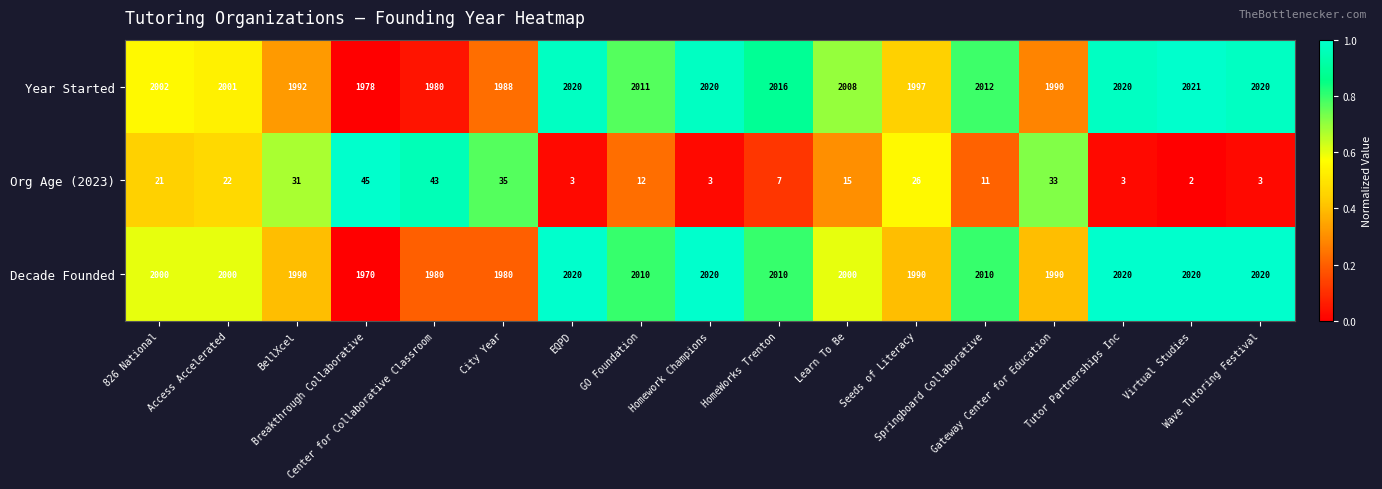

Which series has the largest range (max minus min)?

Decade Founded